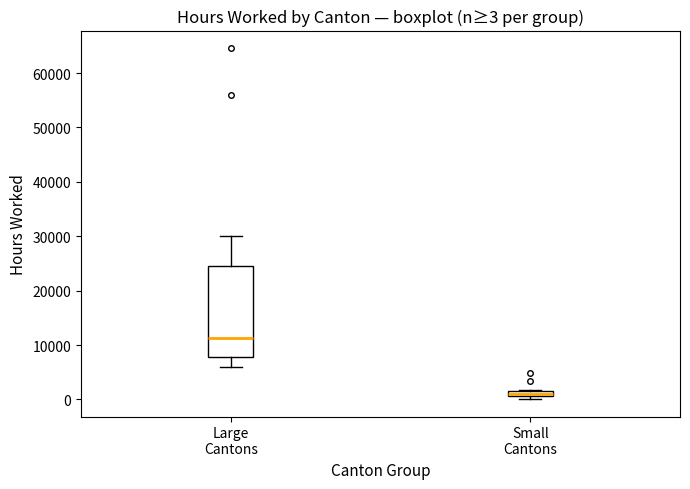

Which box has the lowest median line?

Small Cantons